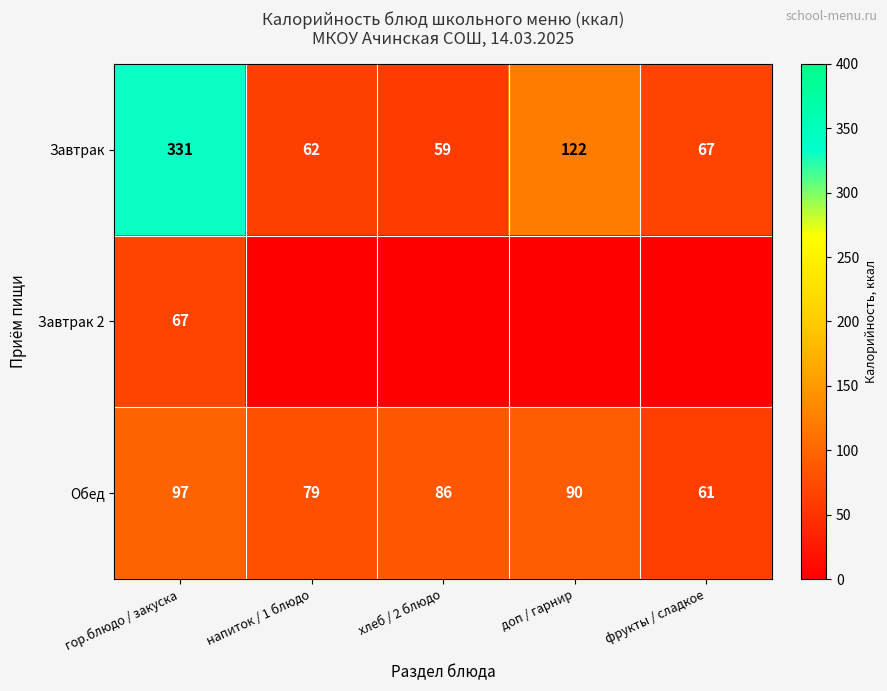

Rank the categories by Обед value from highest to lowest.

гор.блюдо / закуска, доп / гарнир, хлеб / 2 блюдо, напиток / 1 блюдо, фрукты / сладкое